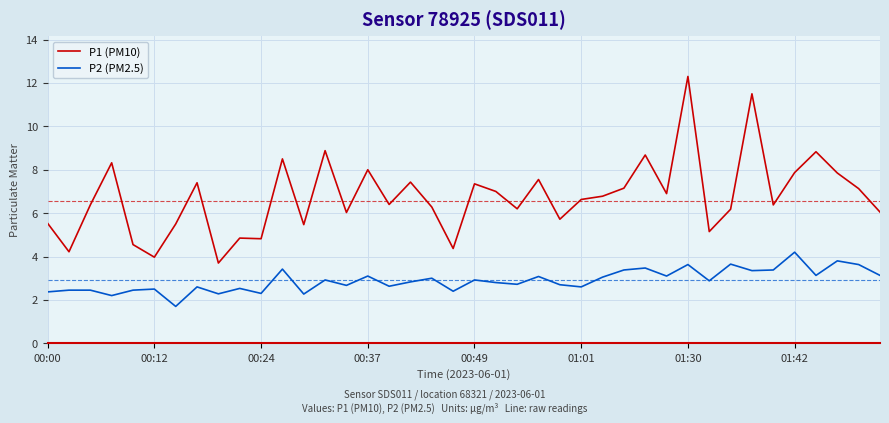

Which series has the largest range (max minus min)?

P1 (PM10)